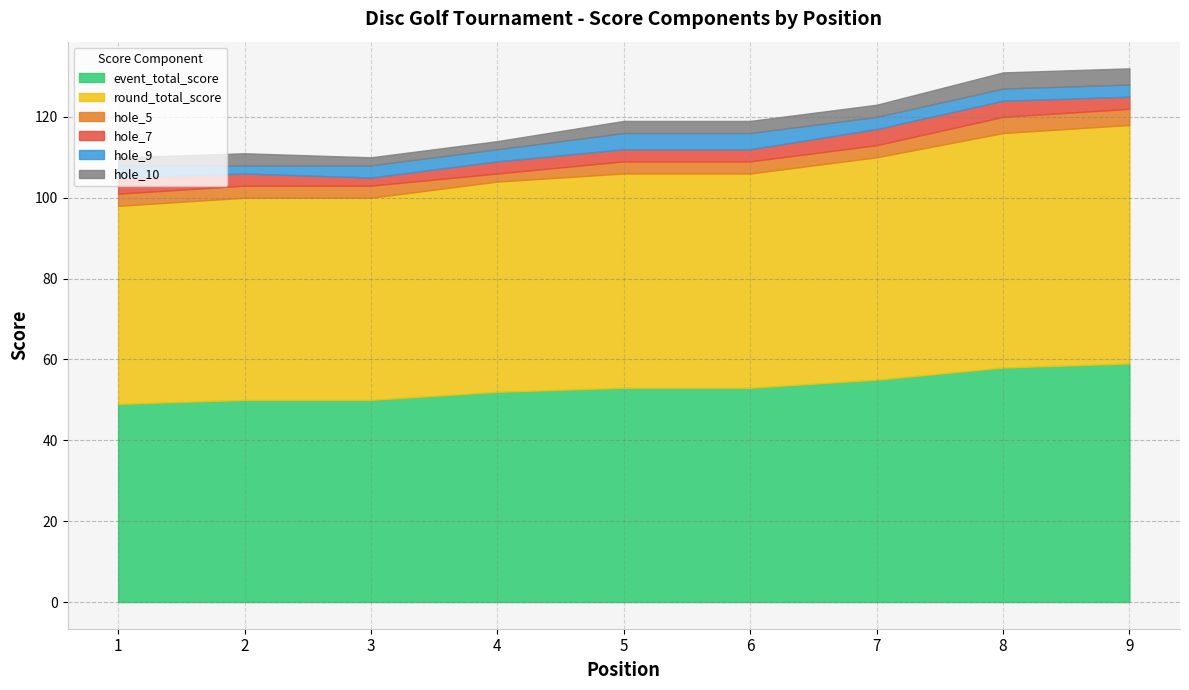

Which series changed the most between 5 and 7?

event_total_score